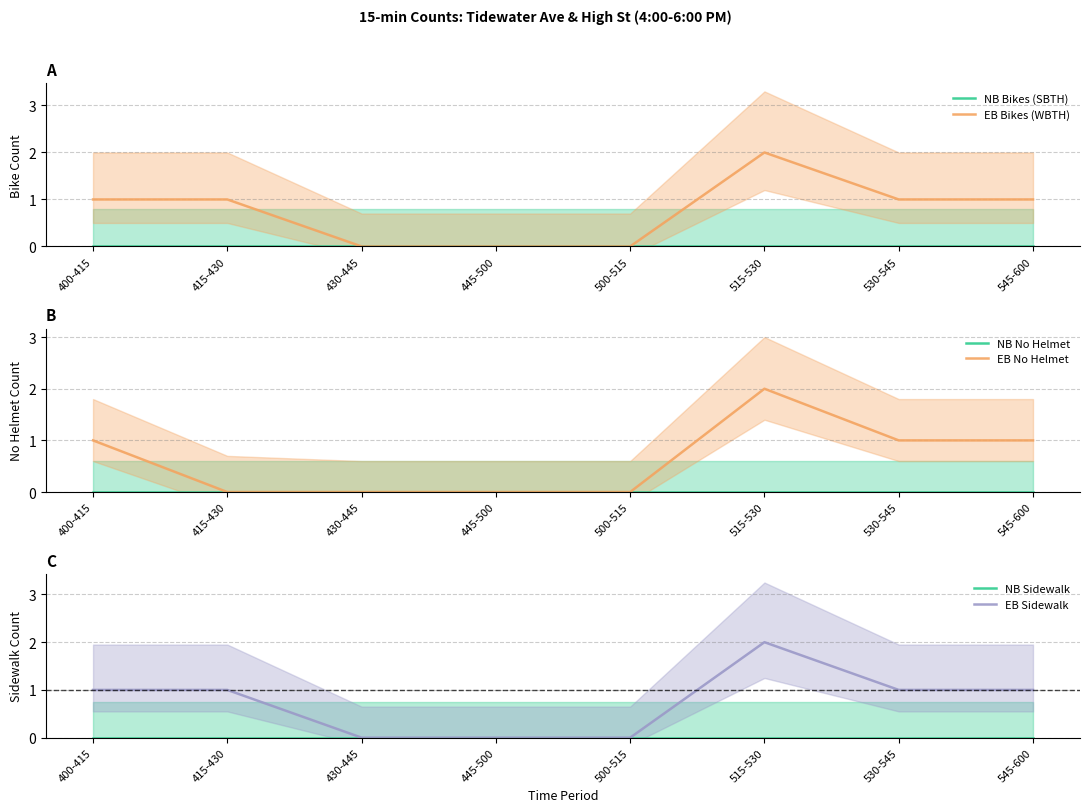

At how many categories does at least one series exceed 0?

5